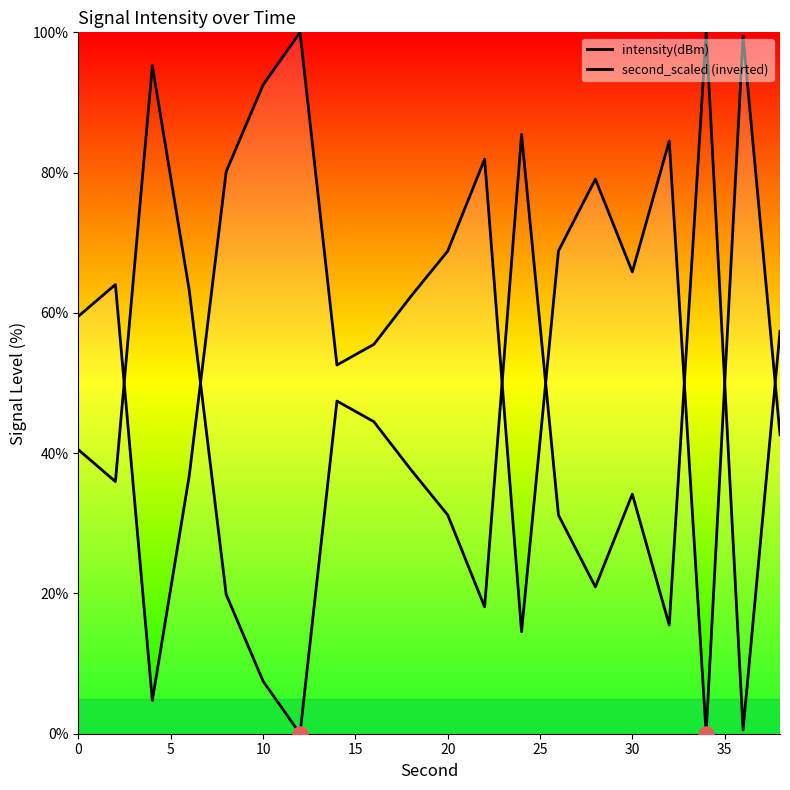

Which series has the largest total across all categories?

intensity(dBm)